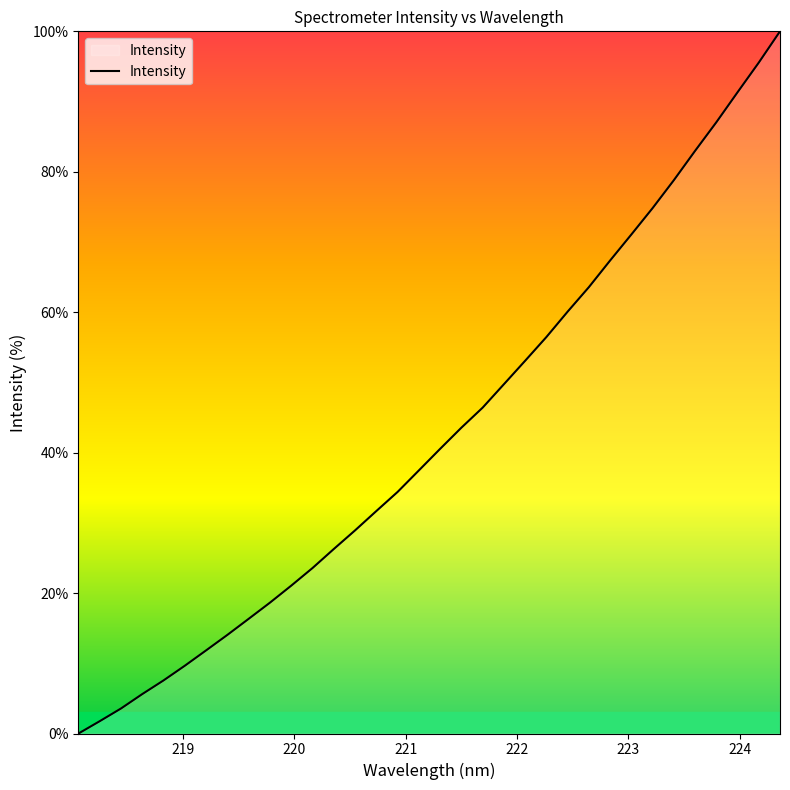

What is the greatest value displayed?

100.0